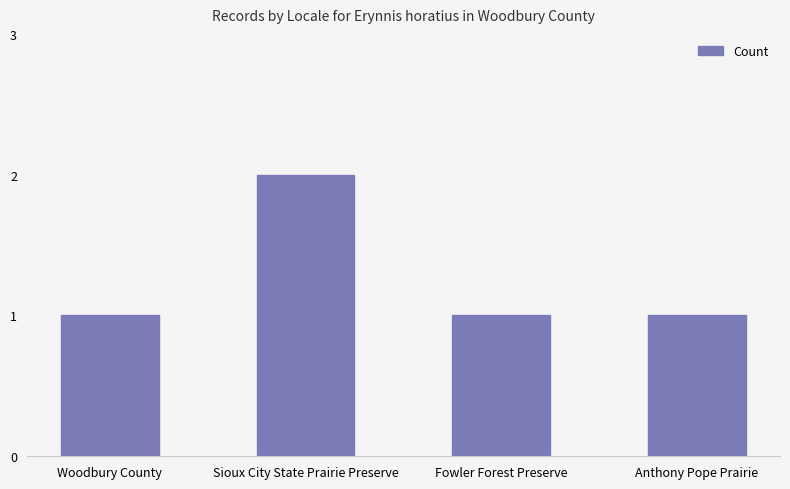

What is the value of the 2nd bar from the left?

2